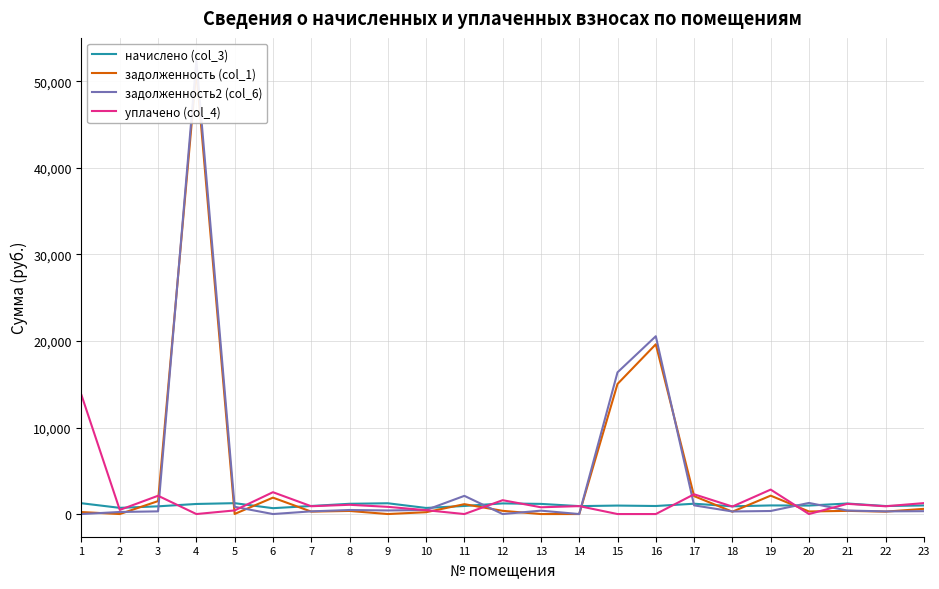

What is the difference between the maximum and minimum values in the начислено (col_3) series?

579.1